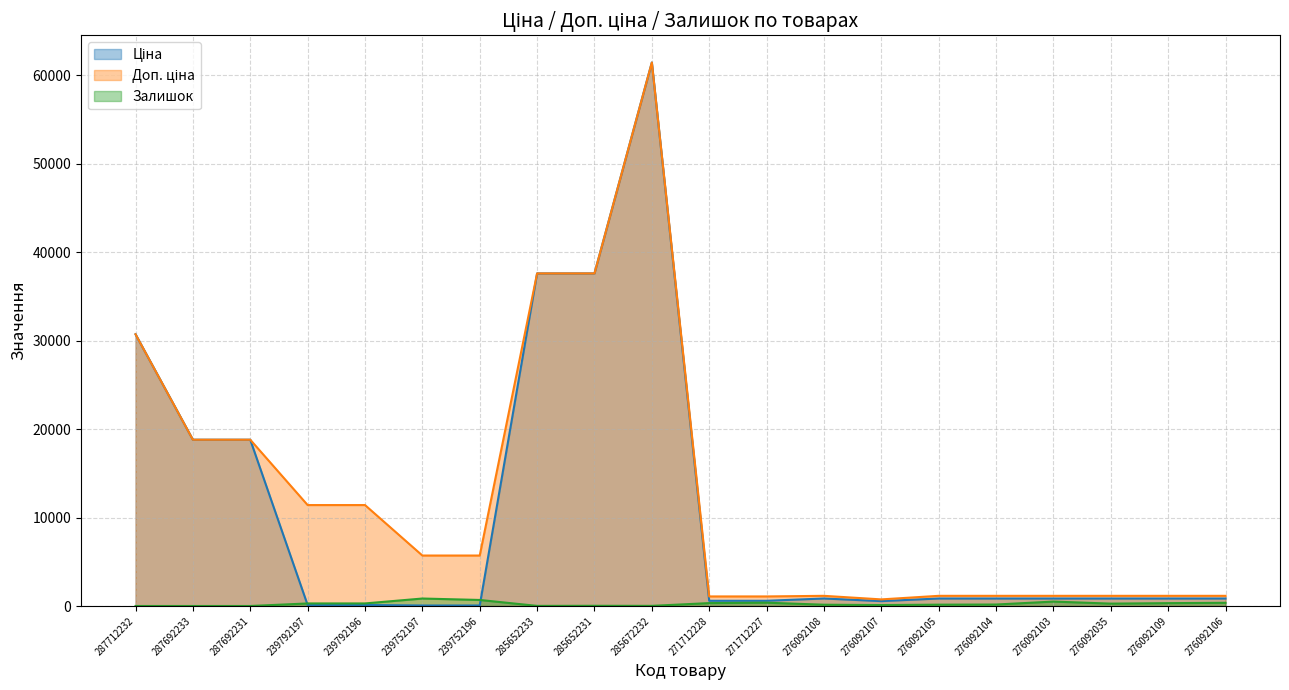

What is the label of the 5th point from the left?

239792196